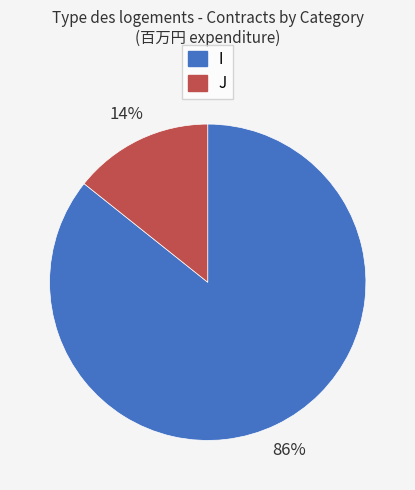

Do I and J together represent more than half of the pie?

Yes